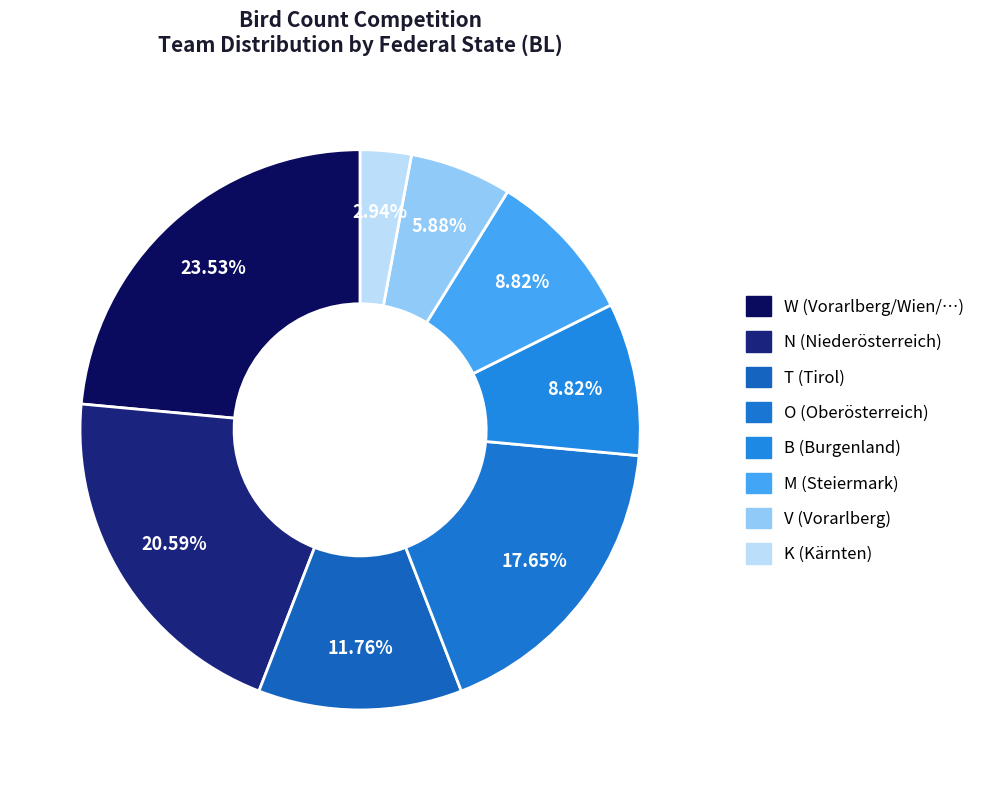

To the nearest percent, what is the average slice percentage?

12%